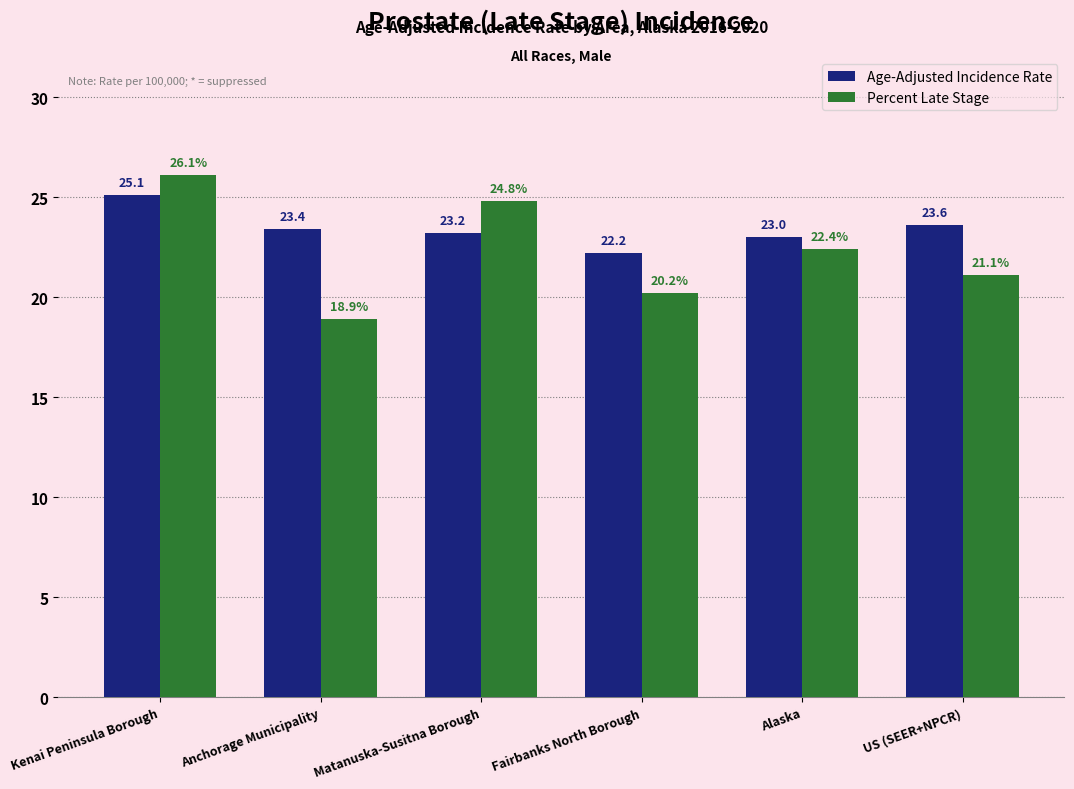

What is the difference between the Percent Late Stage values at Matanuska-Susitna Borough and Anchorage Municipality?

5.9